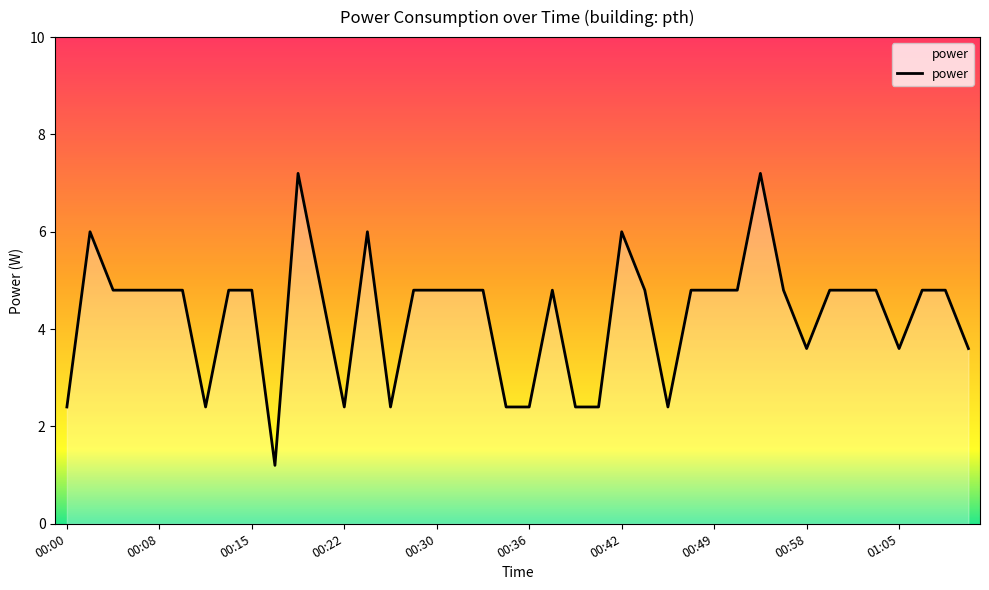

What is the smallest value displayed?

1.2